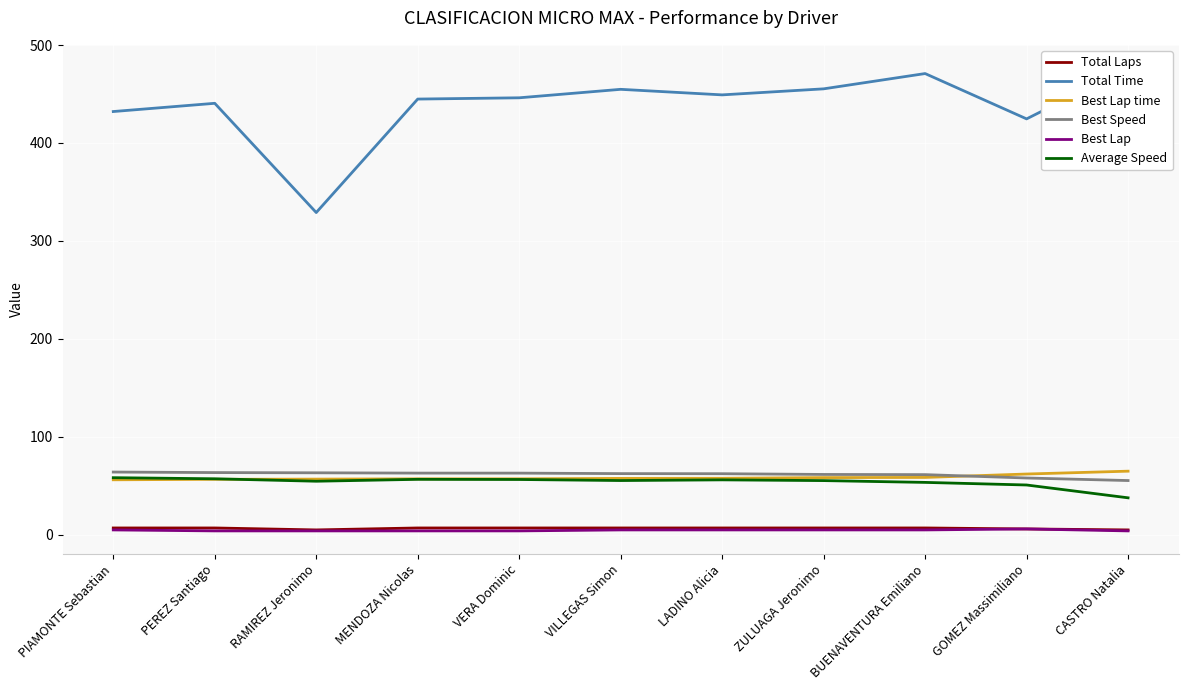

How many interior local valleys does the Total Time series have?

3